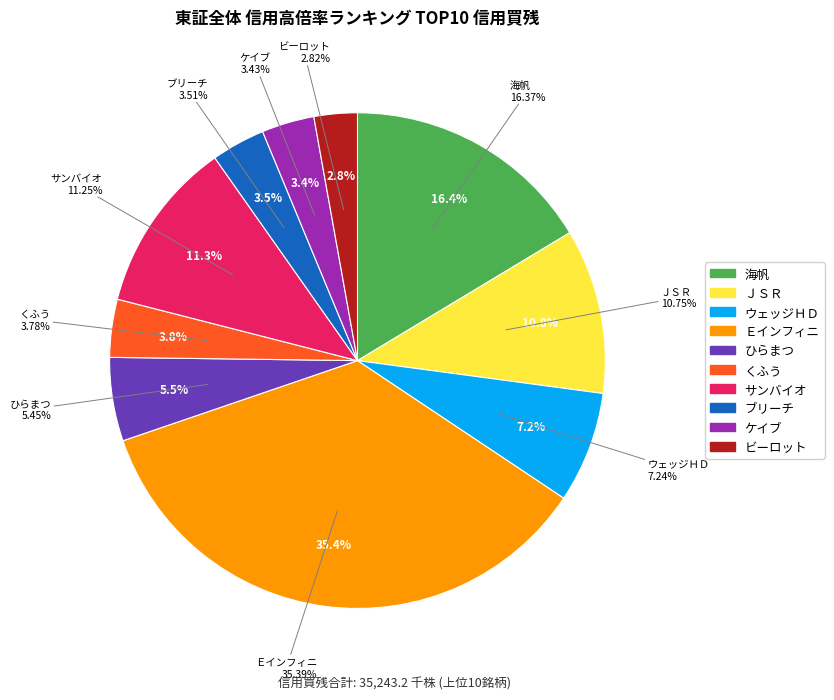

Does ＪＳＲ account for over 50% of the chart?

No